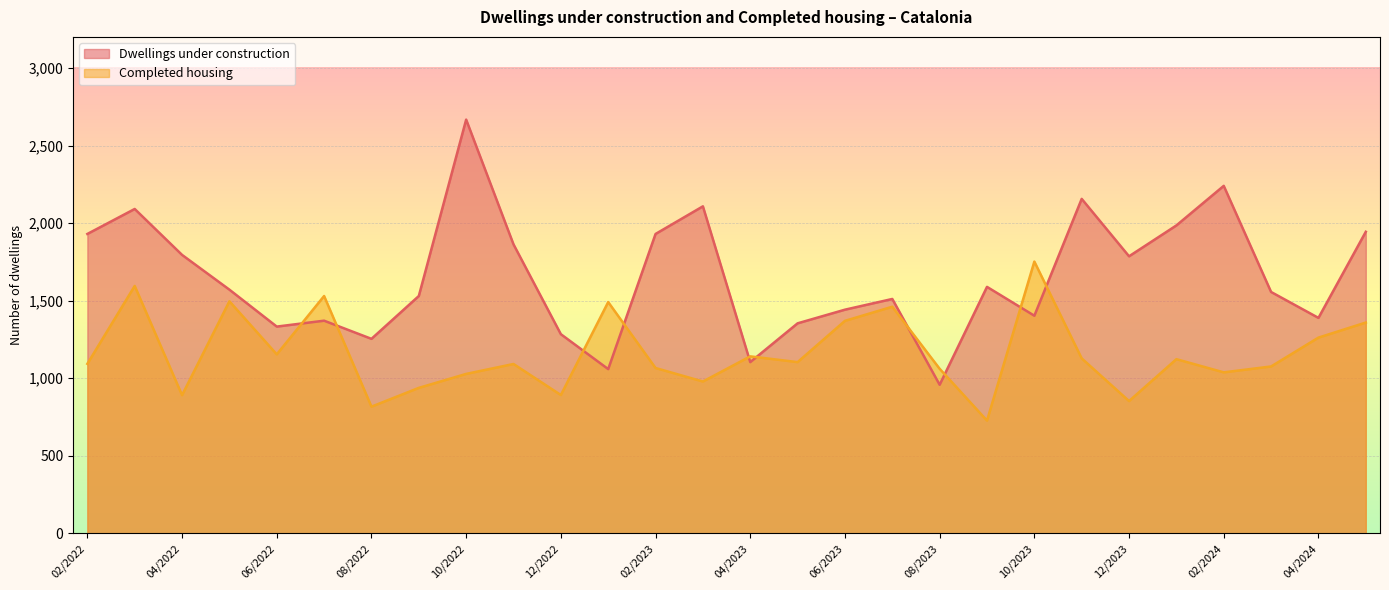

Reading left to right, transcribe all the data shown in this chart.

Dwellings under construction: 05/2024=1944	04/2024=1389	03/2024=1556	02/2024=2240	01/2024=1985	12/2023=1786	11/2023=2156	10/2023=1403	09/2023=1589	08/2023=958	07/2023=1511	06/2023=1442	05/2023=1354	04/2023=1104	03/2023=2108	02/2023=1930	01/2023=1059	12/2022=1284	11/2022=1863	10/2022=2667	09/2022=1530	08/2022=1254	07/2022=1371	06/2022=1333	05/2022=1571	04/2022=1795	03/2022=2091	02/2022=1930
Completed housing: 05/2024=1359	04/2024=1262	03/2024=1076	02/2024=1038	01/2024=1123	12/2023=853	11/2023=1128	10/2023=1752	09/2023=727	08/2023=1061	07/2023=1461	06/2023=1370	05/2023=1104	04/2023=1141	03/2023=979	02/2023=1066	01/2023=1491	12/2022=892	11/2022=1092	10/2022=1028	09/2022=938	08/2022=817	07/2022=1530	06/2022=1154	05/2022=1496	04/2022=891	03/2022=1595	02/2022=1093